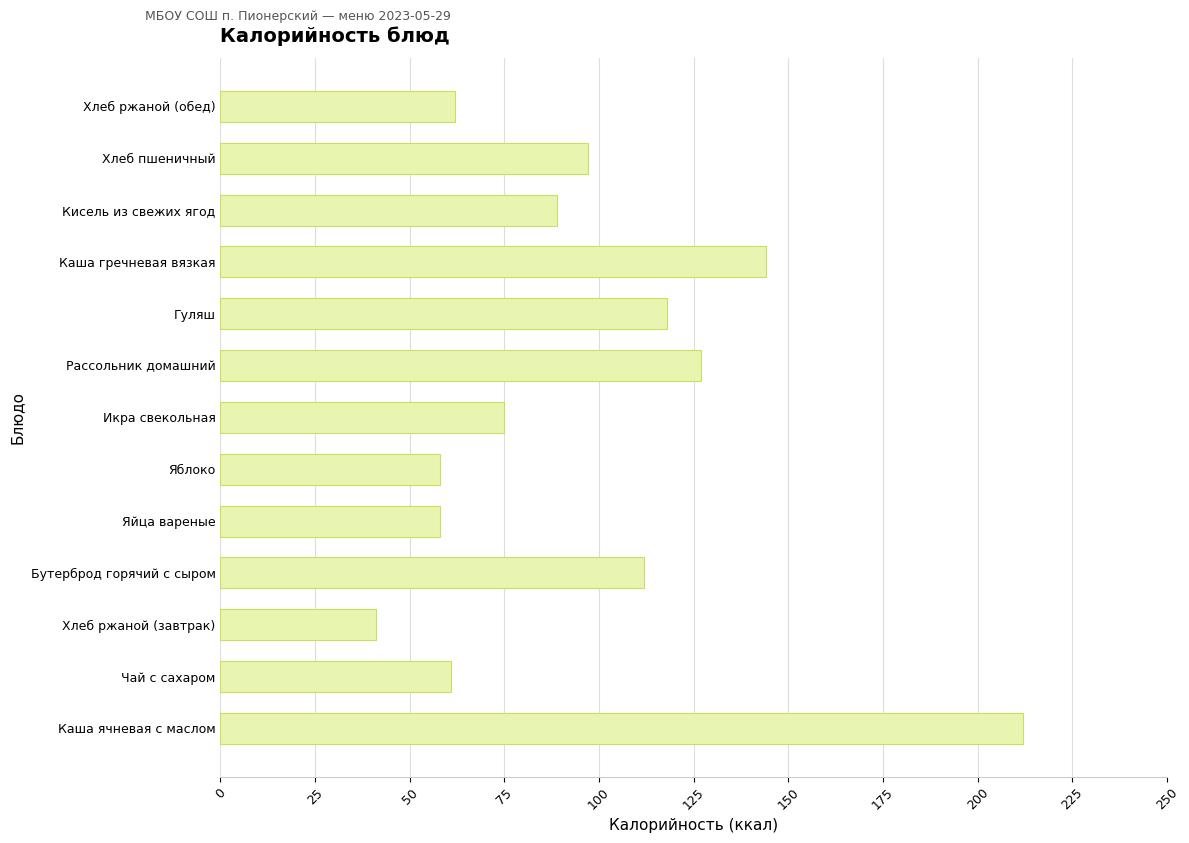

What is the difference between the maximum and minimum values?

171